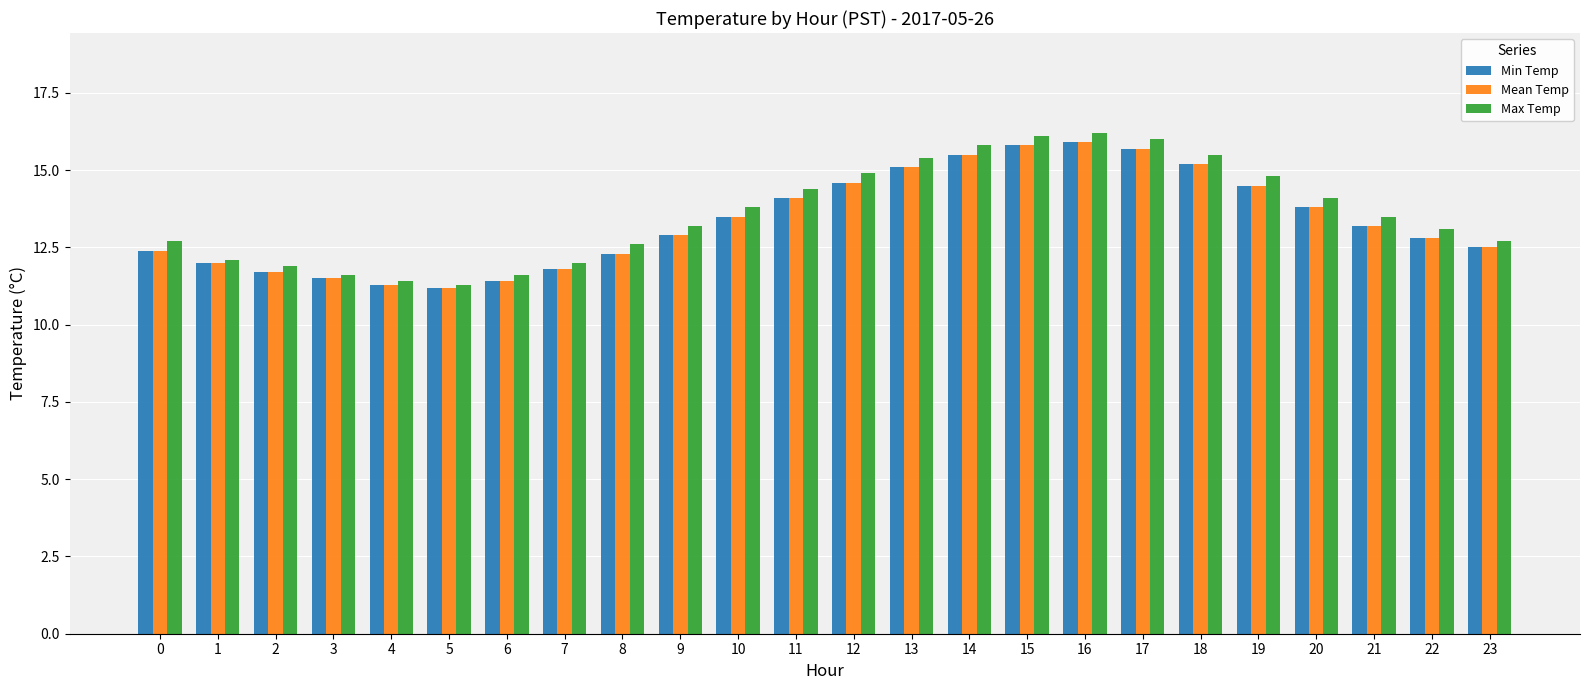

The Max Temp series shows 21.4 at 10. True or false?

False